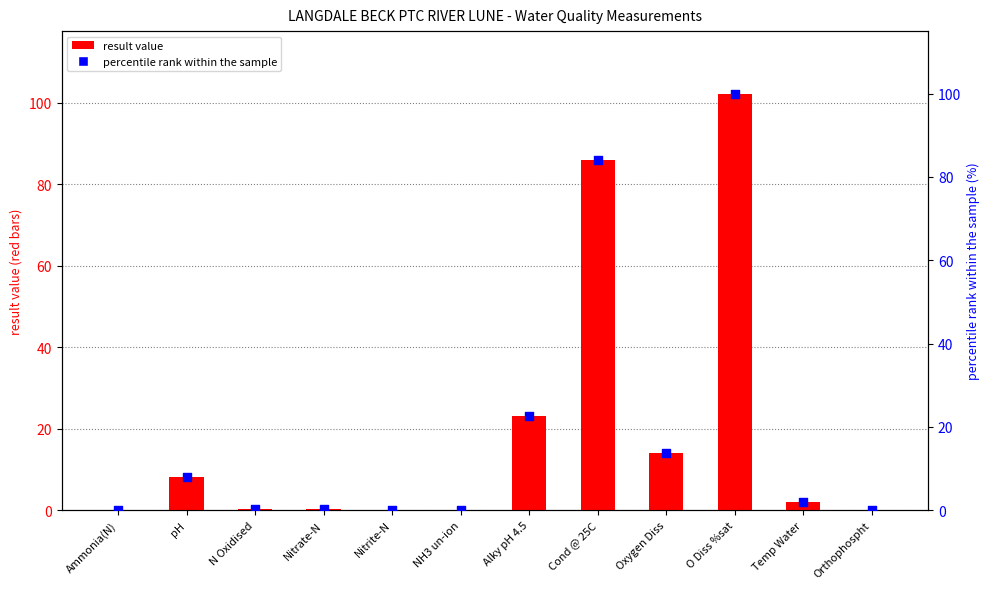

Which series reaches the maximum Y coordinate?

result value